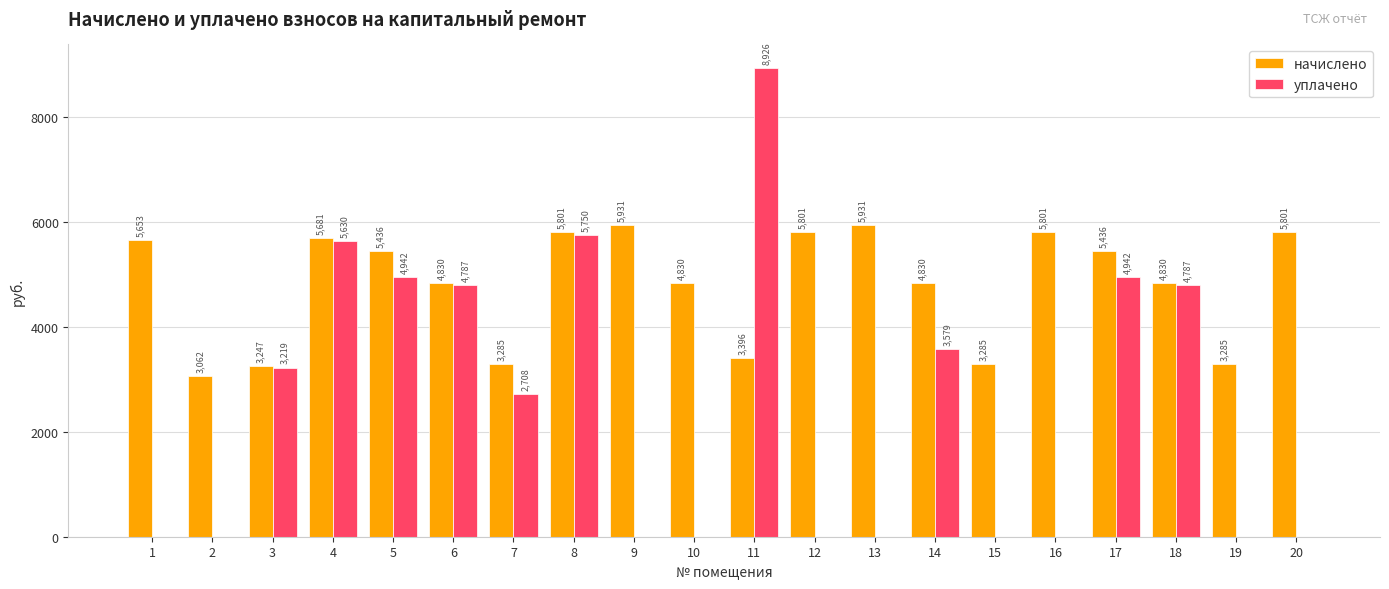

What value does the начислено series have at 2?

3062.4